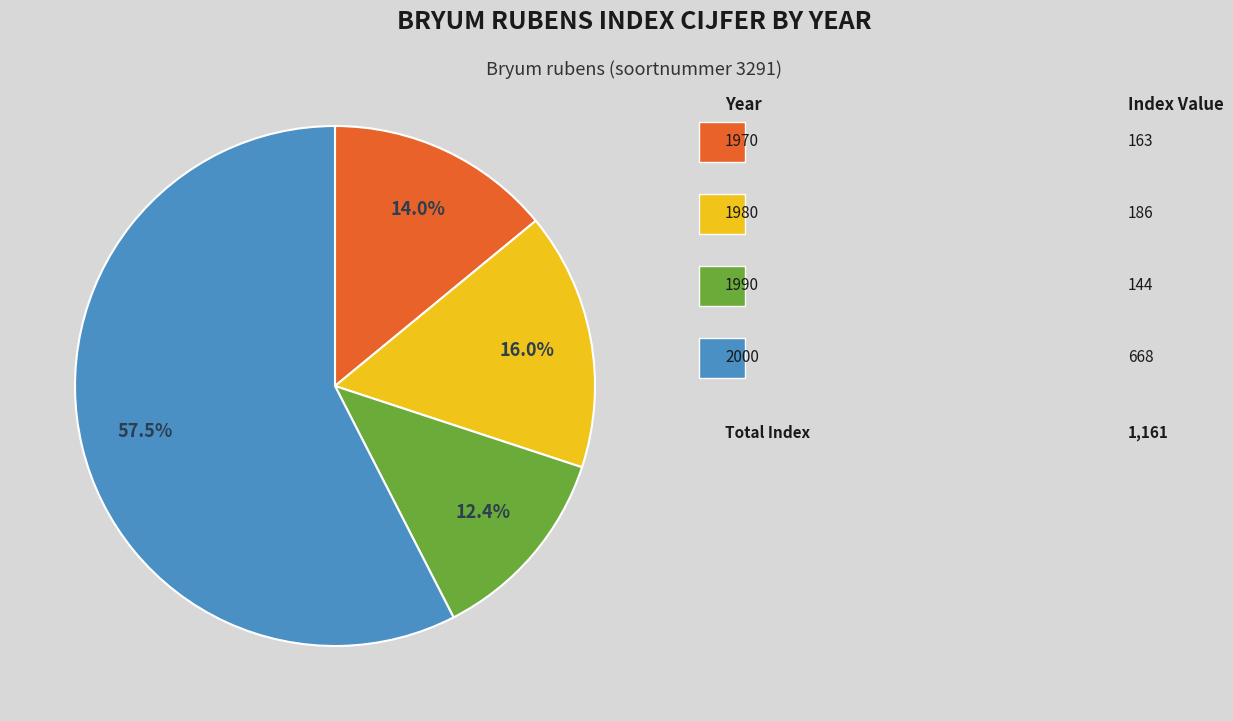

Is there any slice that represents more than half of the pie?

Yes